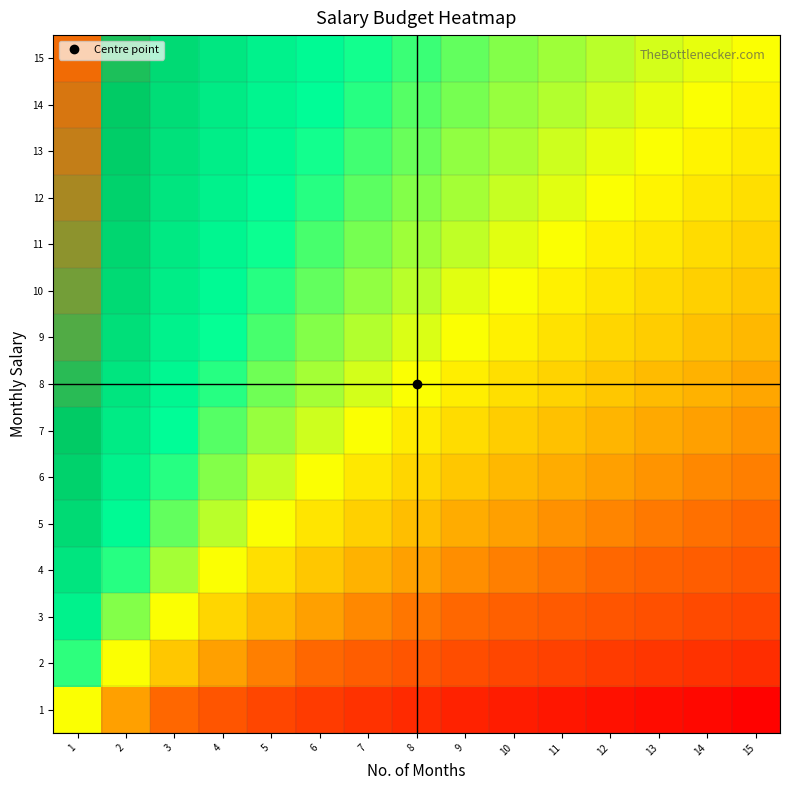

Reading left to right, transcribe all the data shown in this chart.

1: 1=-0.0	2=-1.0	3=-1.6	4=-2.0	5=-2.3	6=-2.6	7=-2.8	8=-3.0	9=-3.2	10=-3.3	11=-3.5	12=-3.6	13=-3.7	14=-3.8	15=-3.9
2: 1=1.0	2=0.0	3=-0.6	4=-1.0	5=-1.3	6=-1.6	7=-1.8	8=-2.0	9=-2.2	10=-2.3	11=-2.5	12=-2.6	13=-2.7	14=-2.8	15=-2.9
3: 1=1.6	2=0.6	3=0.0	4=-0.4	5=-0.7	6=-1.0	7=-1.2	8=-1.4	9=-1.6	10=-1.7	11=-1.9	12=-2.0	13=-2.1	14=-2.2	15=-2.3
4: 1=2.0	2=1.0	3=0.4	4=0.0	5=-0.3	6=-0.6	7=-0.8	8=-1.0	9=-1.2	10=-1.3	11=-1.5	12=-1.6	13=-1.7	14=-1.8	15=-1.9
5: 1=2.3	2=1.3	3=0.7	4=0.3	5=0.0	6=-0.3	7=-0.5	8=-0.7	9=-0.8	10=-1.0	11=-1.1	12=-1.3	13=-1.4	14=-1.5	15=-1.6
6: 1=2.6	2=1.6	3=1.0	4=0.6	5=0.3	6=0.0	7=-0.2	8=-0.4	9=-0.6	10=-0.7	11=-0.9	12=-1.0	13=-1.1	14=-1.2	15=-1.3
7: 1=2.8	2=1.8	3=1.2	4=0.8	5=0.5	6=0.2	7=0.0	8=-0.2	9=-0.4	10=-0.5	11=-0.7	12=-0.8	13=-0.9	14=-1.0	15=-1.1
8: 1=3.0	2=2.0	3=1.4	4=1.0	5=0.7	6=0.4	7=0.2	8=0.0	9=-0.2	10=-0.3	11=-0.5	12=-0.6	13=-0.7	14=-0.8	15=-0.9
9: 1=3.2	2=2.2	3=1.6	4=1.2	5=0.8	6=0.6	7=0.4	8=0.2	9=0.0	10=-0.2	11=-0.3	12=-0.4	13=-0.5	14=-0.6	15=-0.7
10: 1=3.3	2=2.3	3=1.7	4=1.3	5=1.0	6=0.7	7=0.5	8=0.3	9=0.2	10=0.0	11=-0.1	12=-0.3	13=-0.4	14=-0.5	15=-0.6
11: 1=3.5	2=2.5	3=1.9	4=1.5	5=1.1	6=0.9	7=0.7	8=0.5	9=0.3	10=0.1	11=0.0	12=-0.1	13=-0.2	14=-0.3	15=-0.4
12: 1=3.6	2=2.6	3=2.0	4=1.6	5=1.3	6=1.0	7=0.8	8=0.6	9=0.4	10=0.3	11=0.1	12=0.0	13=-0.1	14=-0.2	15=-0.3
13: 1=3.7	2=2.7	3=2.1	4=1.7	5=1.4	6=1.1	7=0.9	8=0.7	9=0.5	10=0.4	11=0.2	12=0.1	13=0.0	14=-0.1	15=-0.2
14: 1=3.8	2=2.8	3=2.2	4=1.8	5=1.5	6=1.2	7=1.0	8=0.8	9=0.6	10=0.5	11=0.3	12=0.2	13=0.1	14=0.0	15=-0.1
15: 1=3.9	2=2.9	3=2.3	4=1.9	5=1.6	6=1.3	7=1.1	8=0.9	9=0.7	10=0.6	11=0.4	12=0.3	13=0.2	14=0.1	15=0.0